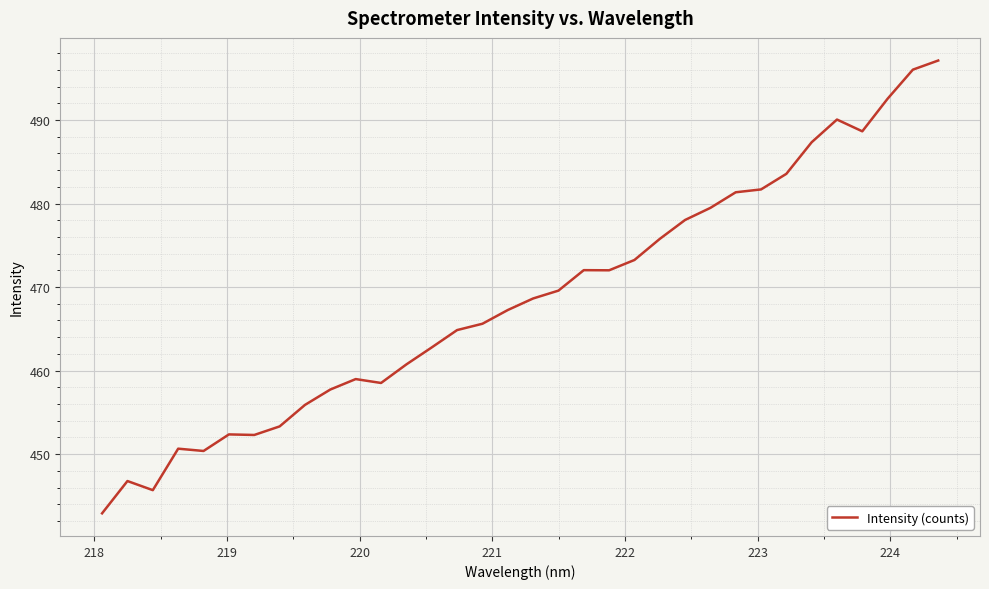

What is the minimum value shown in the chart?

442.9